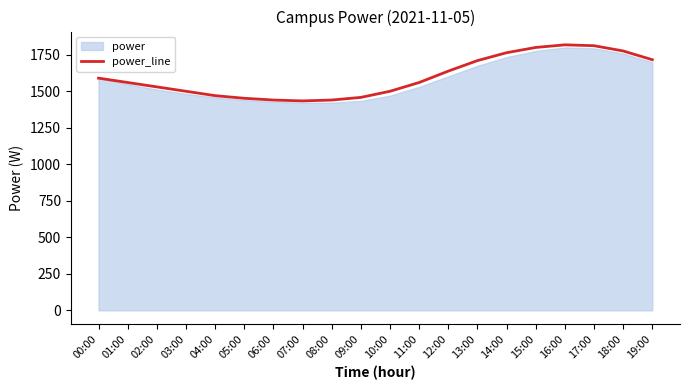

Does the chart have visible grid lines?

No